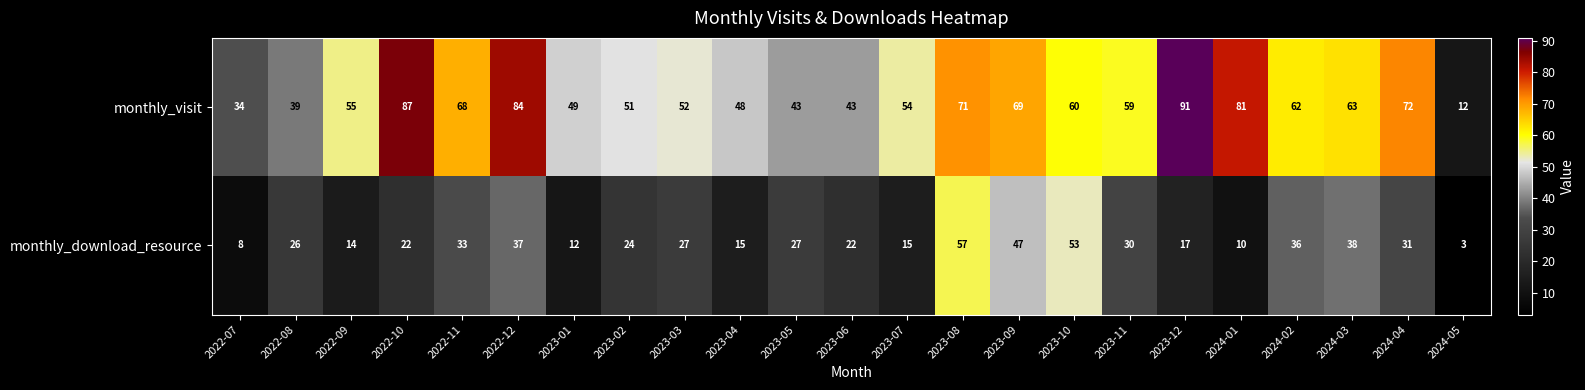

True or false: monthly_download_resource has a value of 77 at 2023-09.

False